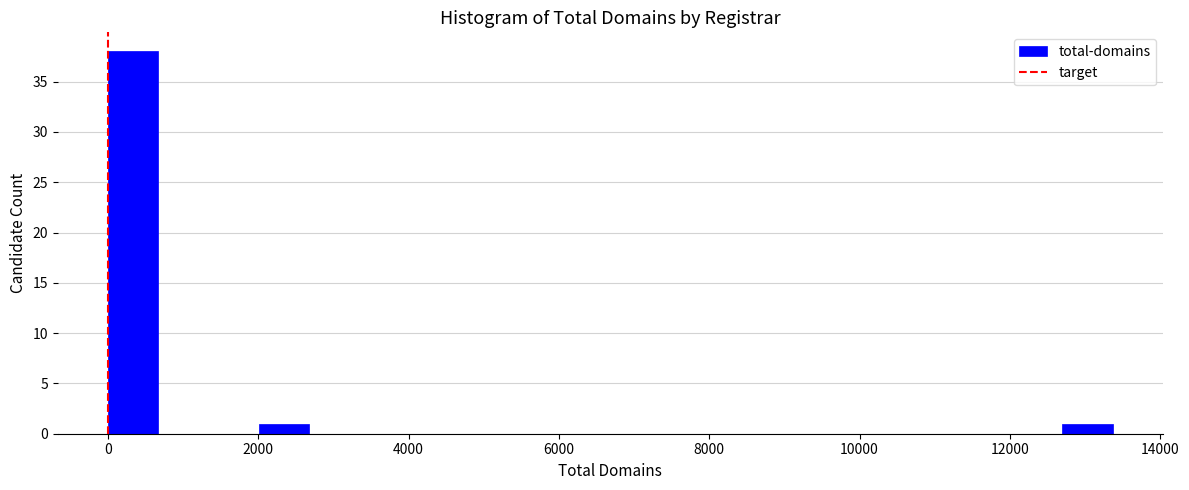

Around what value on the x-axis is the tallest bar? Give the approximate position of its centre, as read against the axis.

400